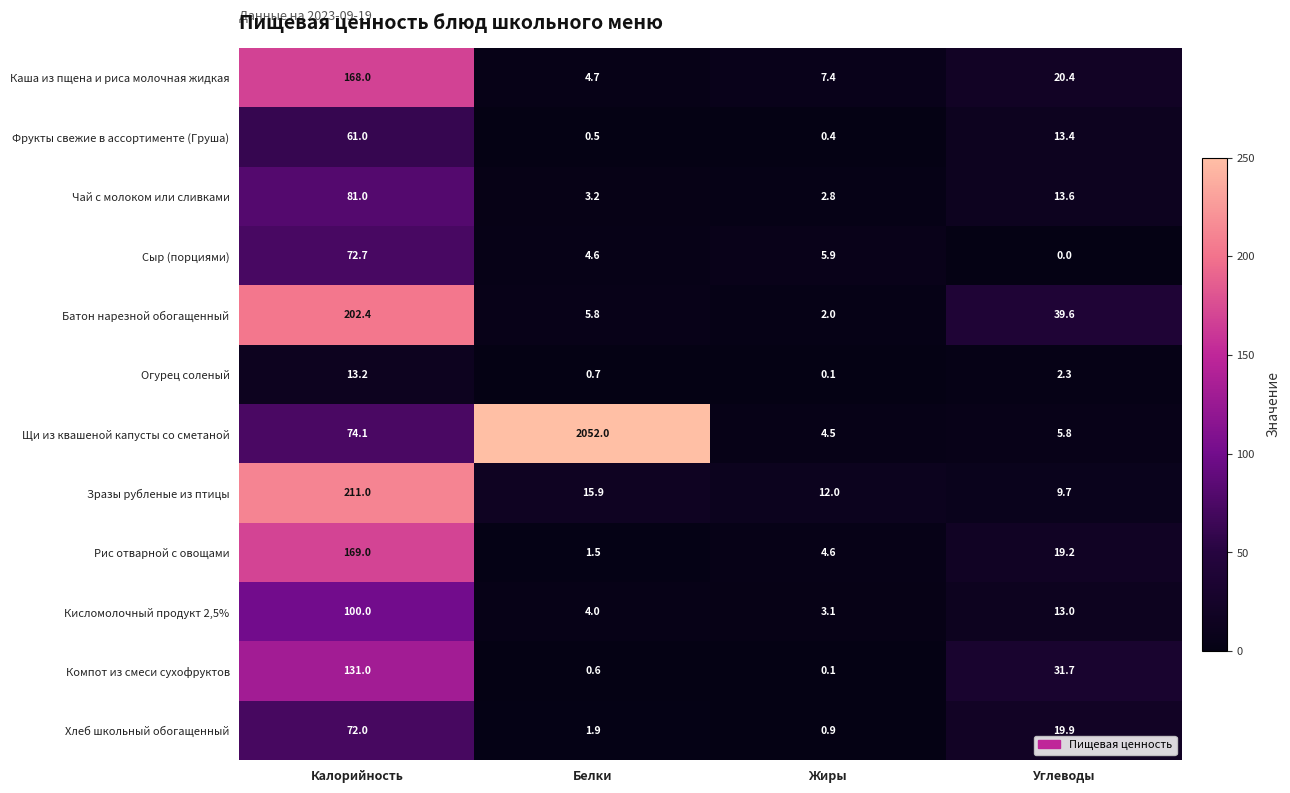

List the series in order of their peak value, highest first.

Щи из квашеной капусты со сметаной, Зразы рубленые из птицы, Батон нарезной обогащенный, Рис отварной с овощами, Каша из пщена и риса молочная жидкая, Компот из смеси сухофруктов, Кисломолочный продукт 2,5%, Чай с молоком или сливками, Сыр (порциями), Хлеб школьный обогащенный, Фрукты свежие в ассортименте (Груша), Огурец соленый